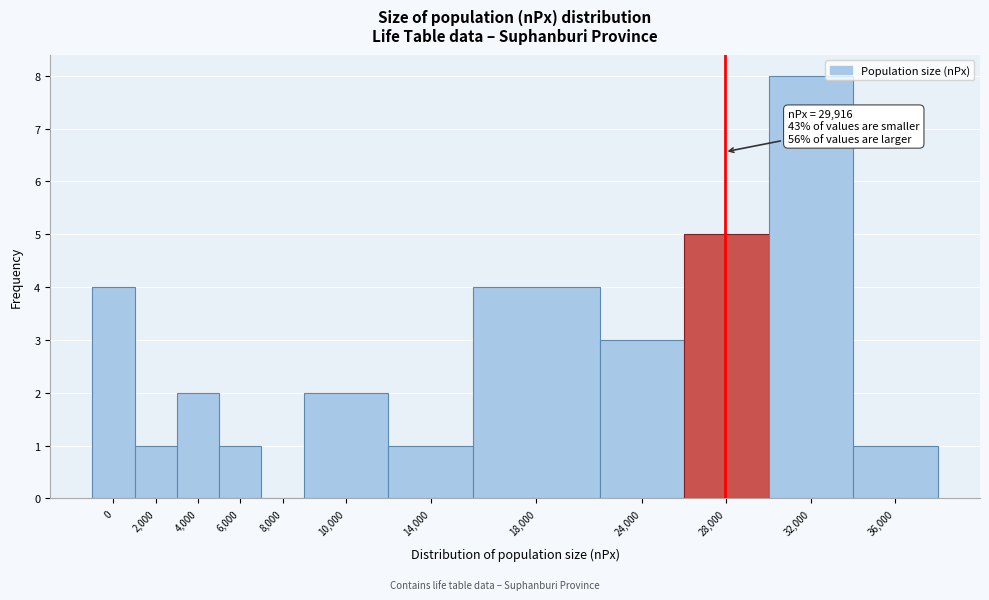

Reading right to left, list all the values displayed in this chart.

36,000=1	32,000=8	28,000=5	24,000=3	18,000=4	14,000=1	10,000=2	8,000=0	6,000=1	4,000=2	2,000=1	0=4